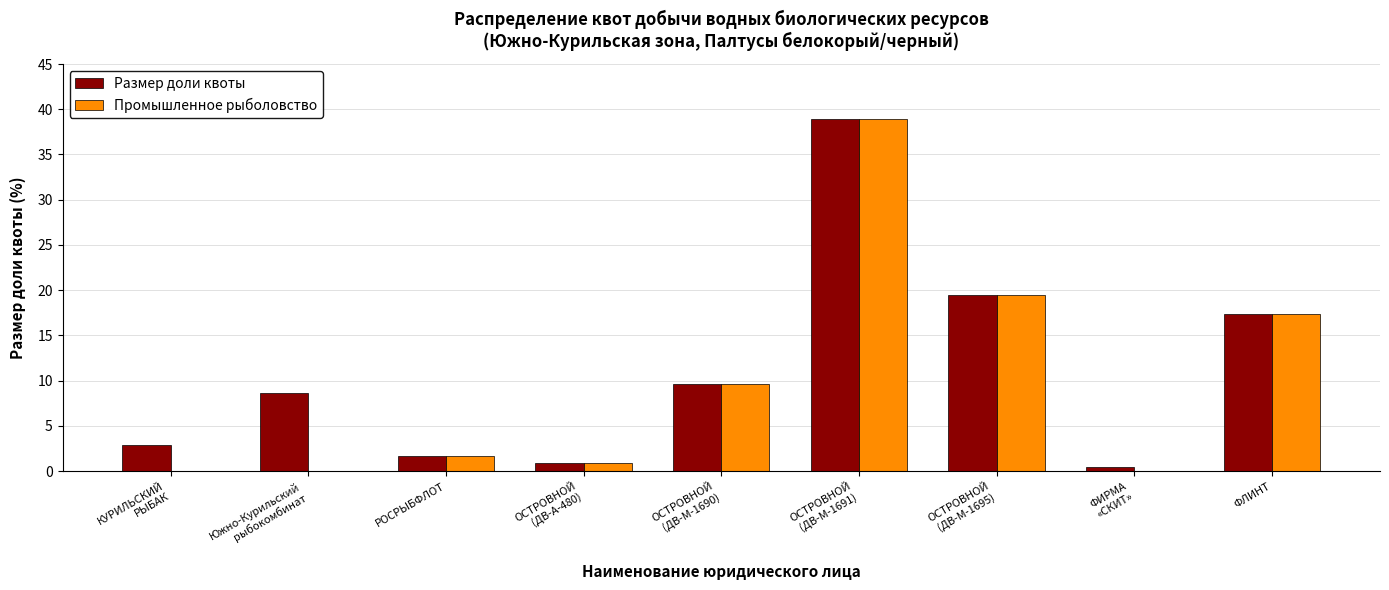

What is the sum of all Промышленное рыболовство values?

87.9